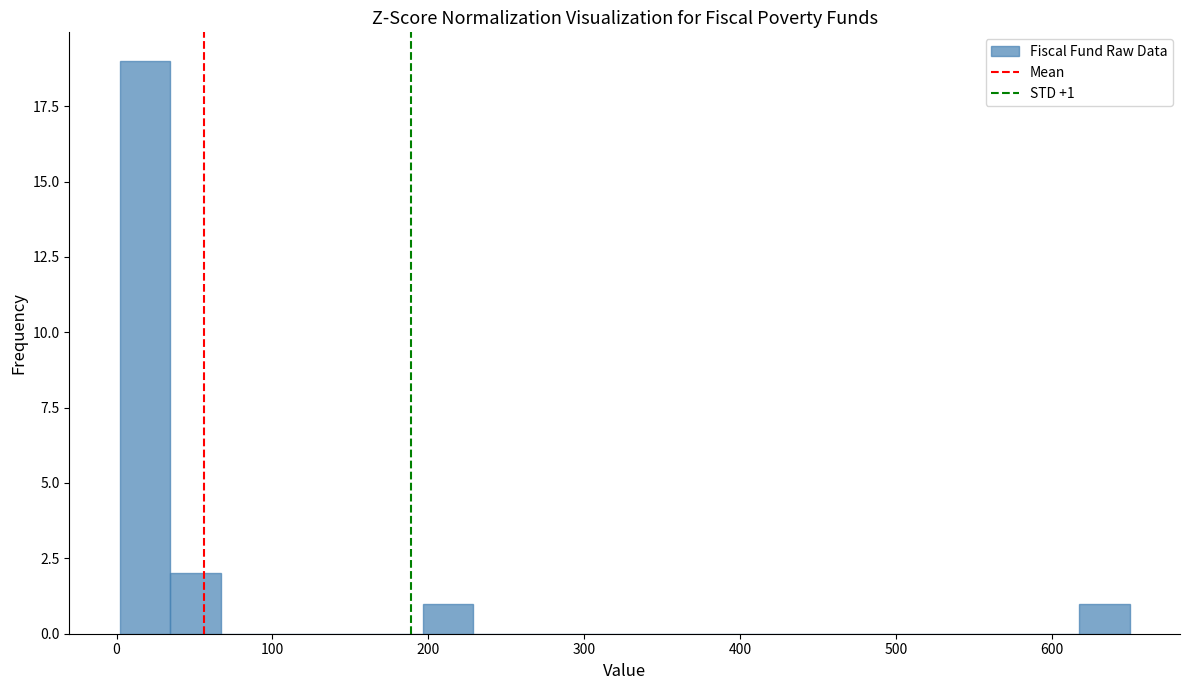

Around what value on the x-axis is the tallest bar? Give the approximate position of its centre, as read against the axis.

20